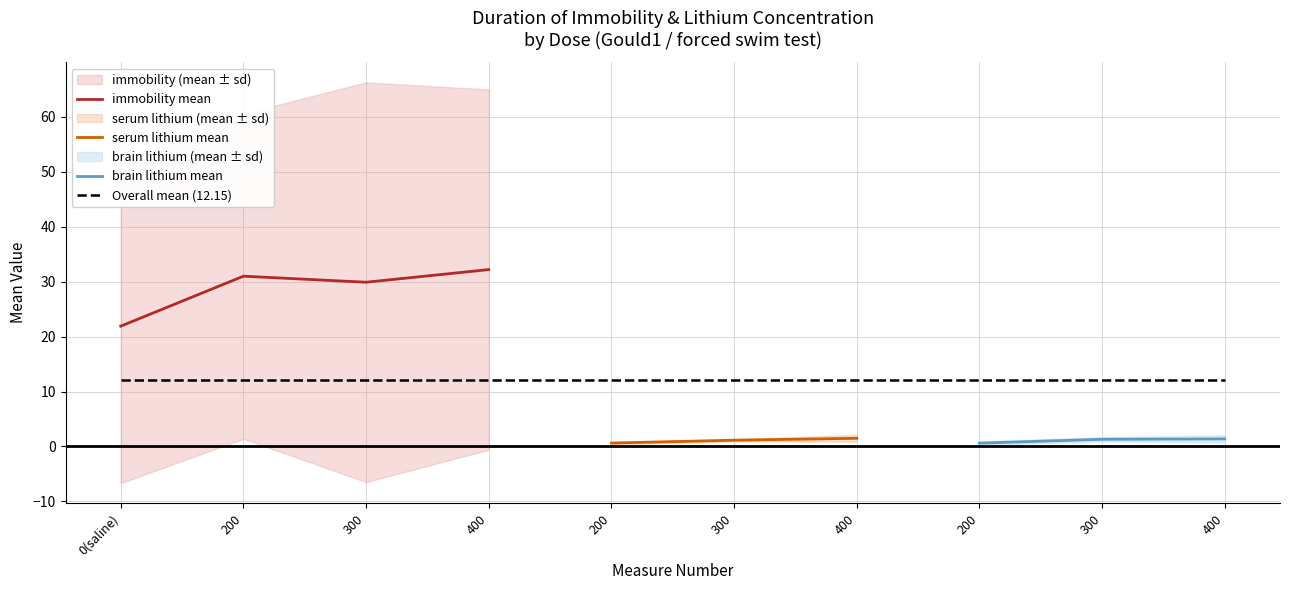

What is the average value of the mean series?

12.1